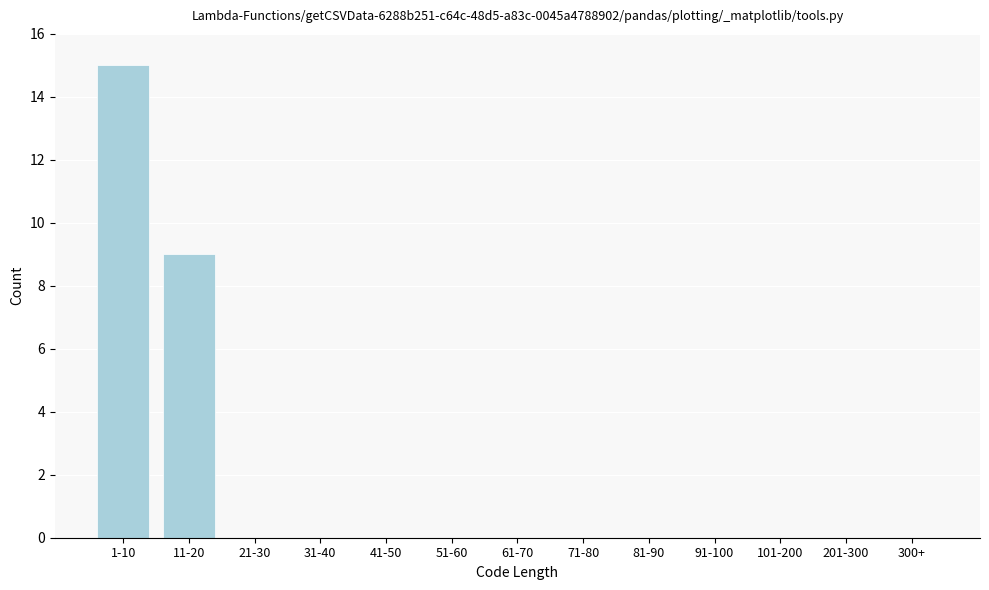

Reading left to right, list all the values displayed in this chart.

1-10=15	11-20=9	21-30=0	31-40=0	41-50=0	51-60=0	61-70=0	71-80=0	81-90=0	91-100=0	101-200=0	201-300=0	300+=0